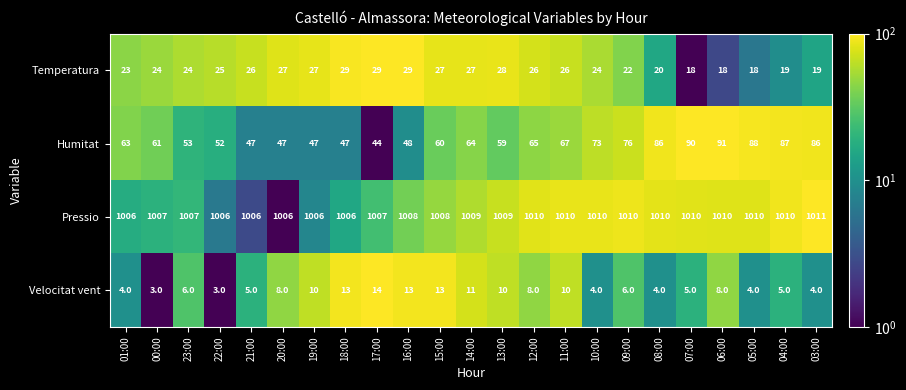

How many data points does each series have?

23